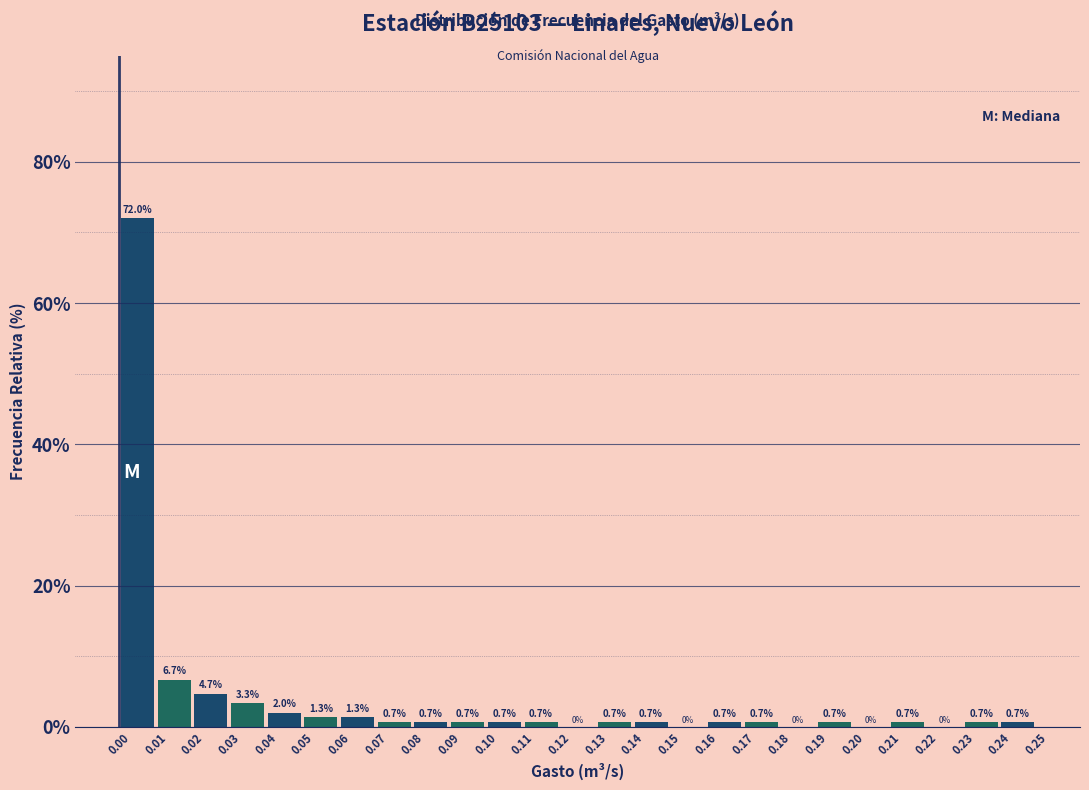

Reading left to right, transcribe this chart: for each bar, give the range it covers on the x-axis and its height.

0.00 to 0.01: 72.0
0.01 to 0.02: 6.7
0.02 to 0.03: 4.7
0.03 to 0.04: 3.3
0.04 to 0.05: 2.0
0.05 to 0.06: 1.3
0.06 to 0.07: 1.3
0.07 to 0.08: 0.7
0.08 to 0.09: 0.7
0.09 to 0.10: 0.7
0.10 to 0.11: 0.7
0.11 to 0.12: 0.7
0.12 to 0.13: 0.0
0.13 to 0.14: 0.7
0.14 to 0.15: 0.7
0.15 to 0.16: 0.0
0.16 to 0.17: 0.7
0.17 to 0.18: 0.7
0.18 to 0.19: 0.0
0.19 to 0.20: 0.7
0.20 to 0.21: 0.0
0.21 to 0.22: 0.7
0.22 to 0.23: 0.0
0.23 to 0.24: 0.7
0.24 to 0.25: 0.7